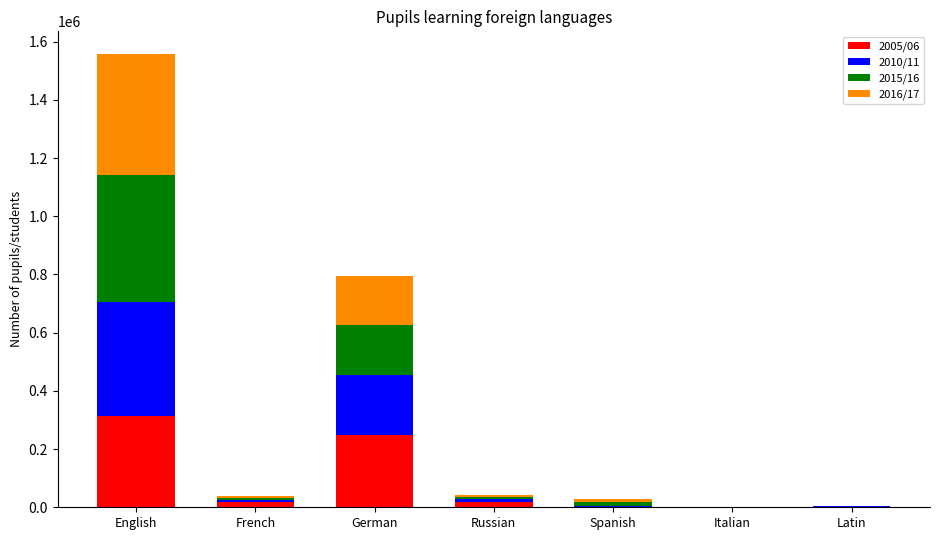

At which label does 2005/06 reach its peak?

English